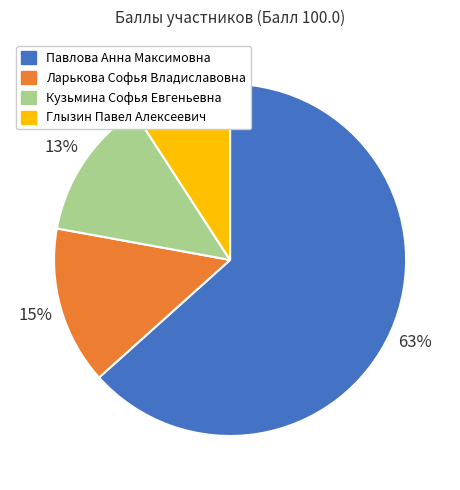

Is there a majority slice in this chart?

Yes